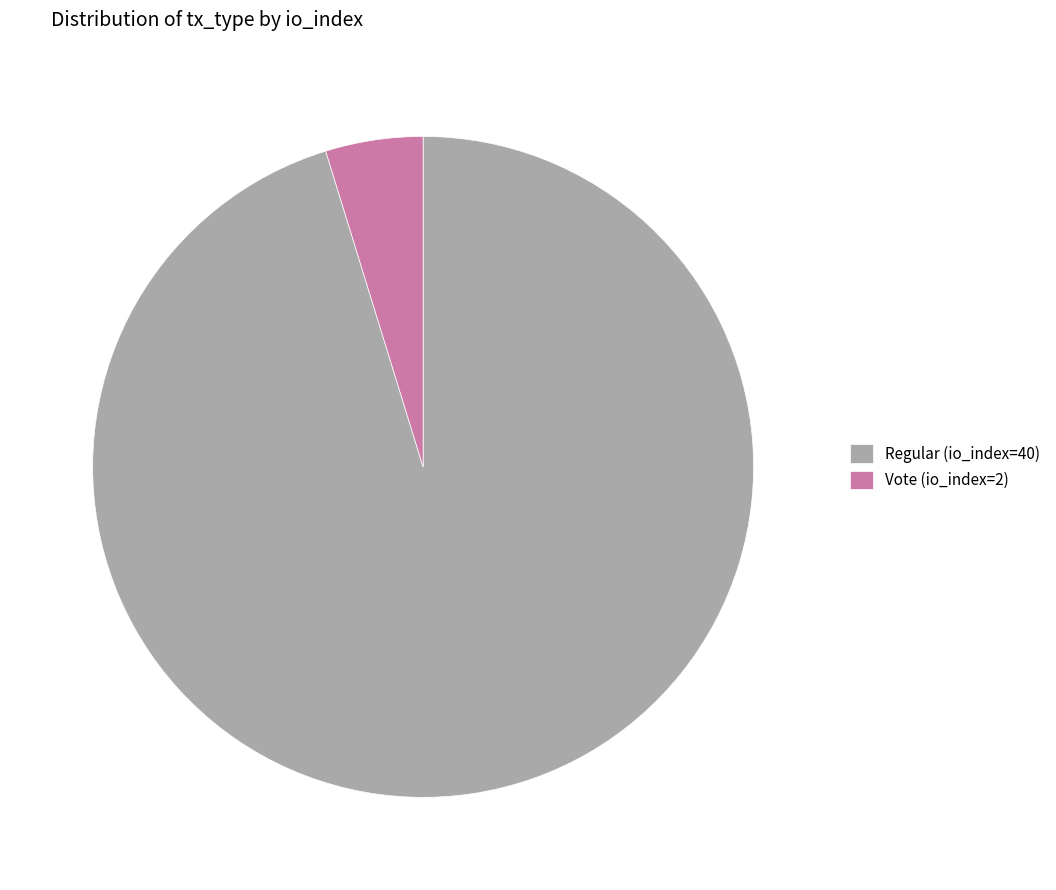

Approximately how many times larger is the value at Vote (io_index=2) compared to Regular (io_index=40)?

0.1